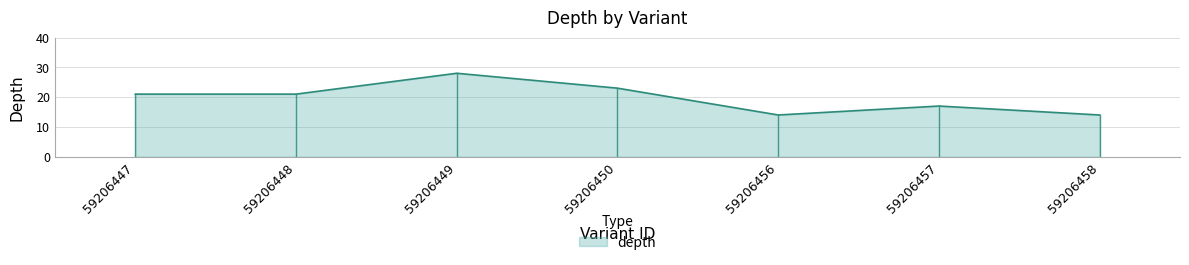

Does the chart have visible grid lines?

Yes